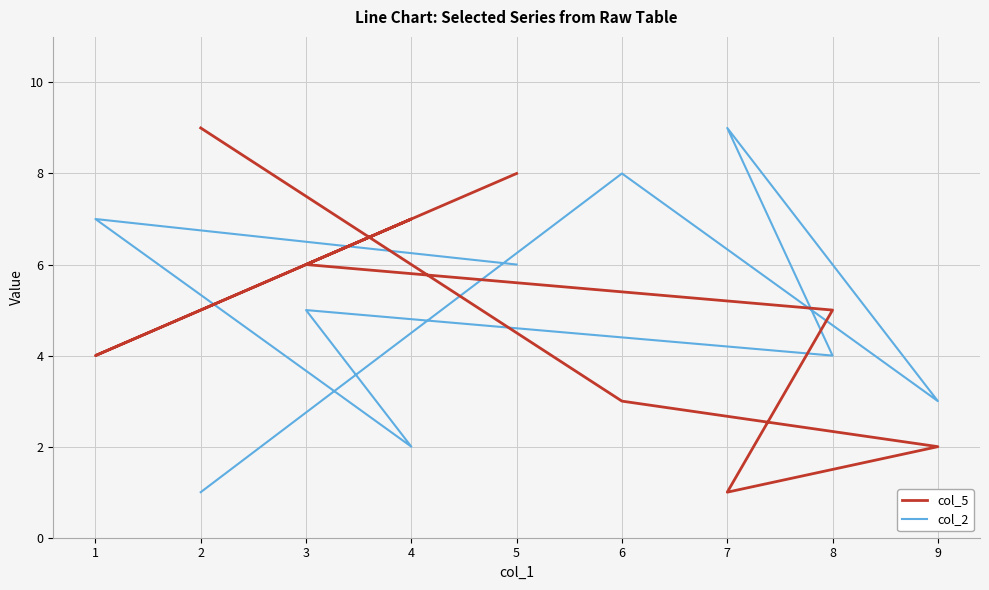

Rank the series at 4 from lowest to highest value.

col_2, col_5